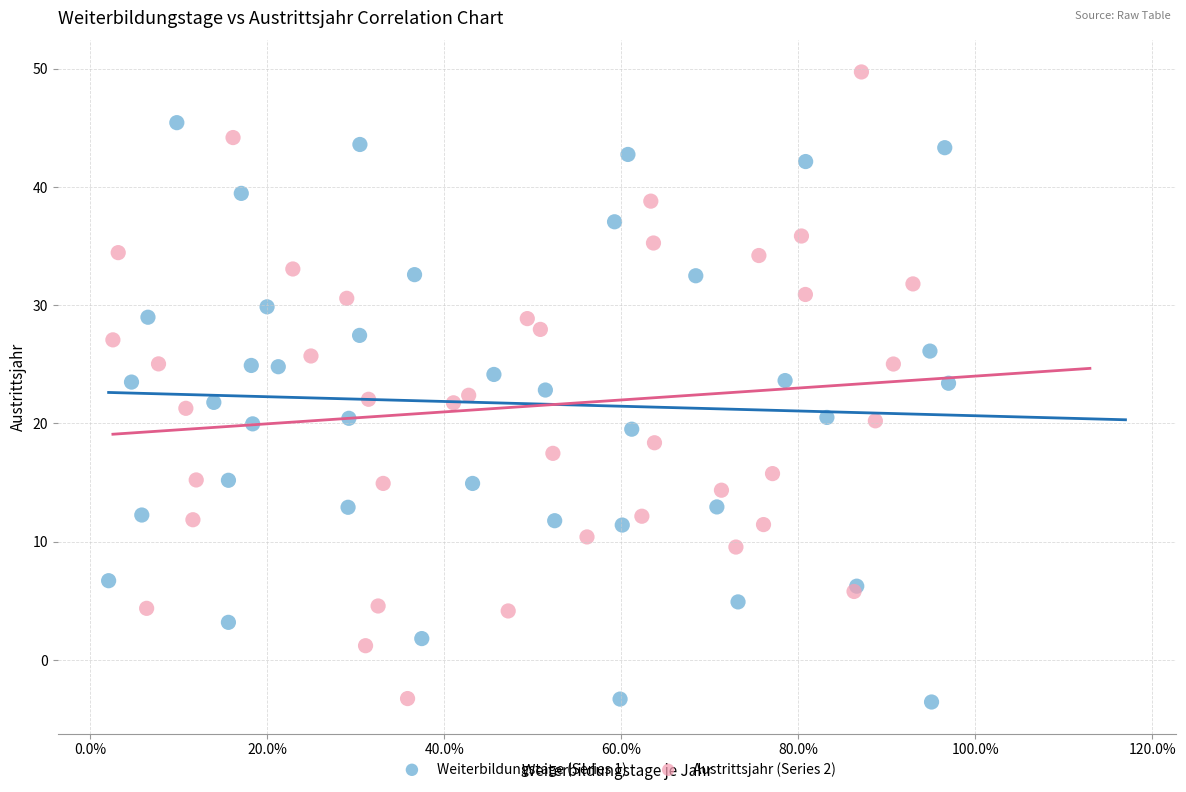

What are all the series names shown in the legend?

Weiterbildungstage (Series 1), Austrittsjahr (Series 2)